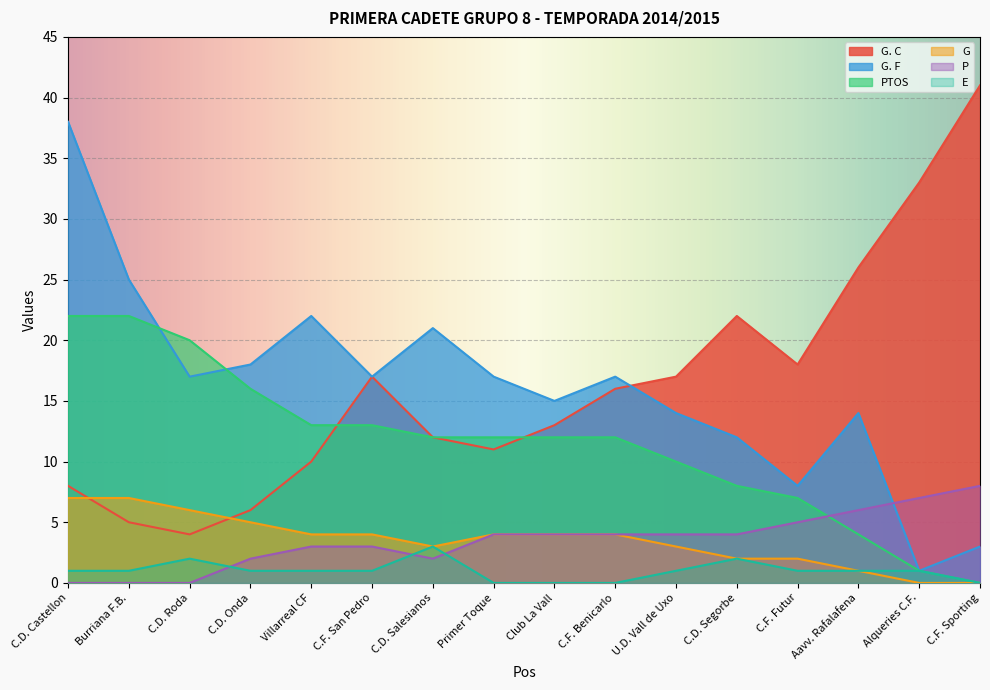

At which category does the chart reach its peak across all series?

C.F. Sporting